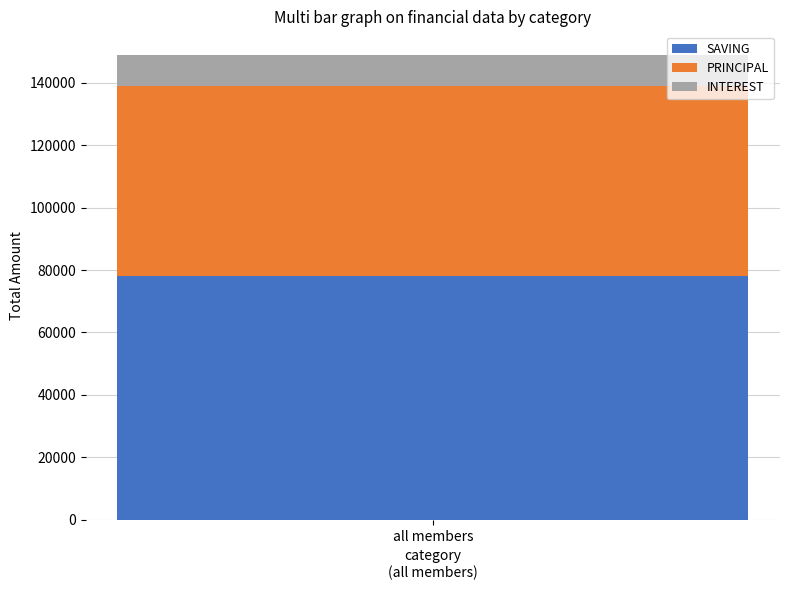

Reading left to right, transcribe the values for SAVING.

78000